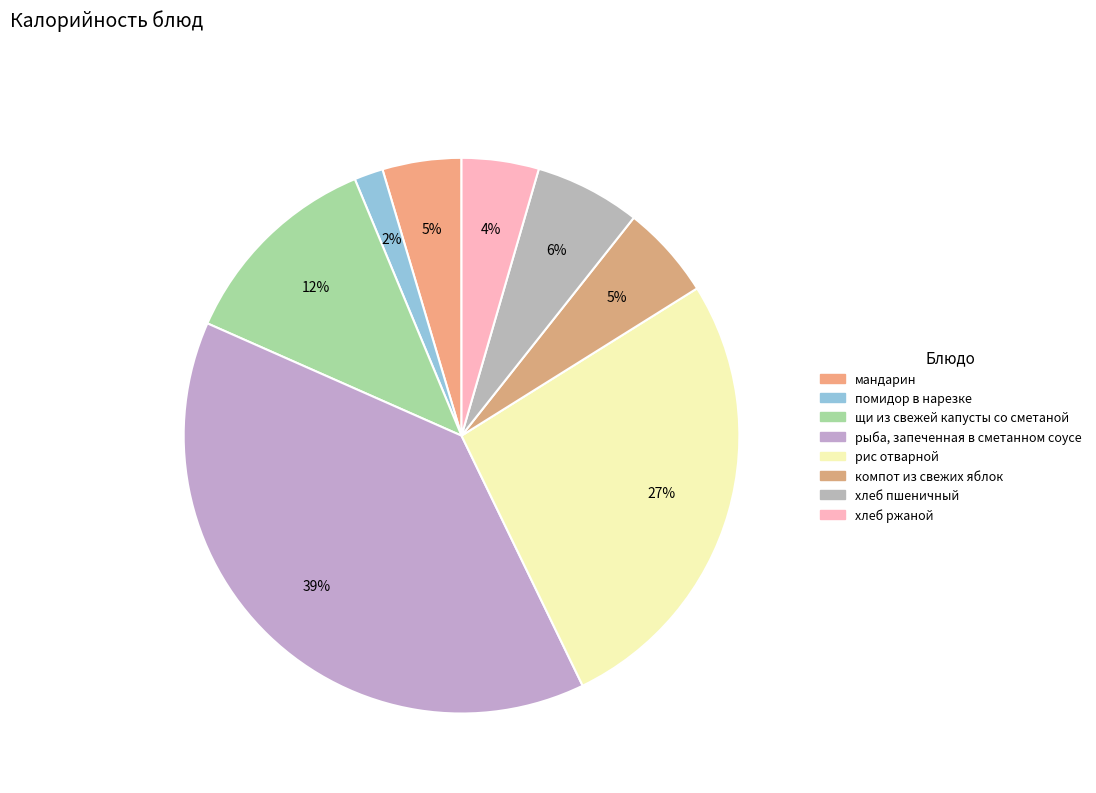

Is the sum of хлеб ржаной and рис отварной greater than half?

No